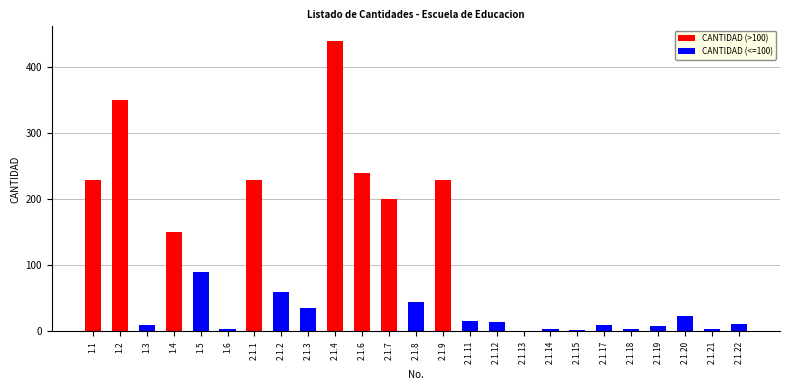

Is it true that CANTIDAD (<=100) equals 23 at 2.1.3?

False